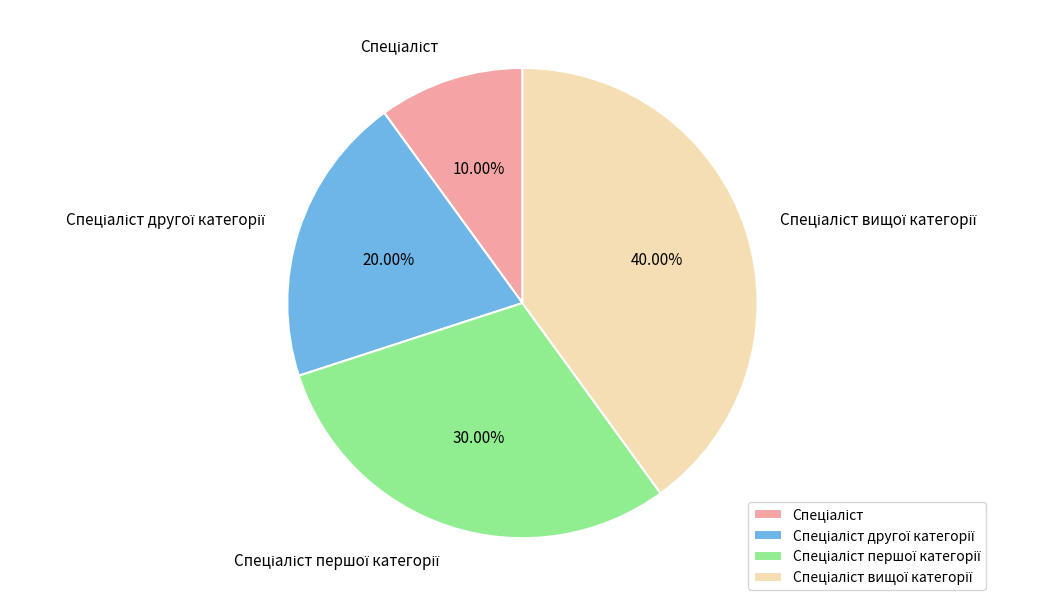

How many segments does this pie chart have?

4